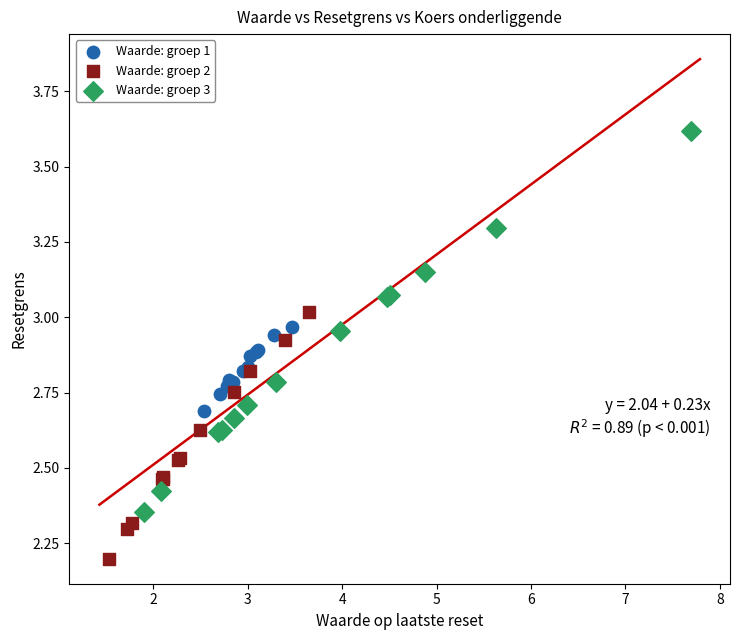

What are all the series names shown in the legend?

Waarde: groep 1, Waarde: groep 2, Waarde: groep 3